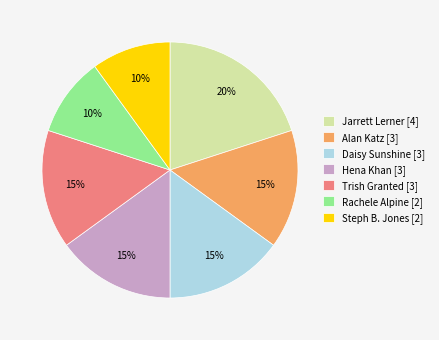

What percentage is the Rachele Alpine [2] slice, to the nearest percent?

10%